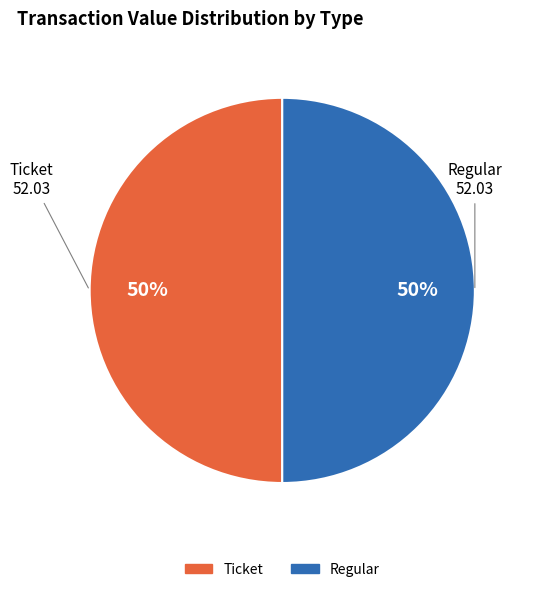

To the nearest percent, what is the average slice percentage?

50%